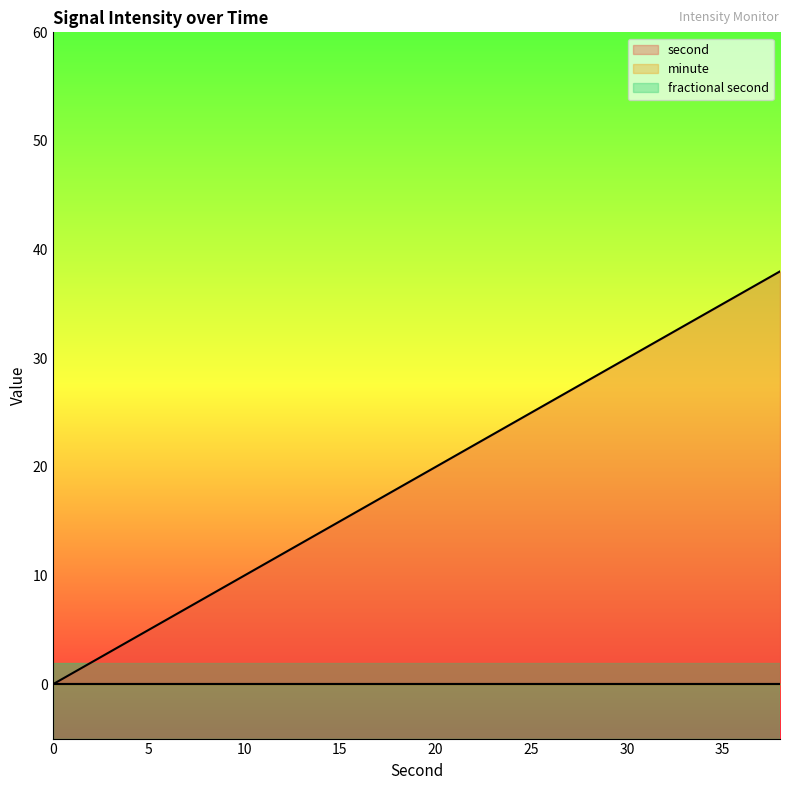

What is the spread (max minus min) of values at 4?

4